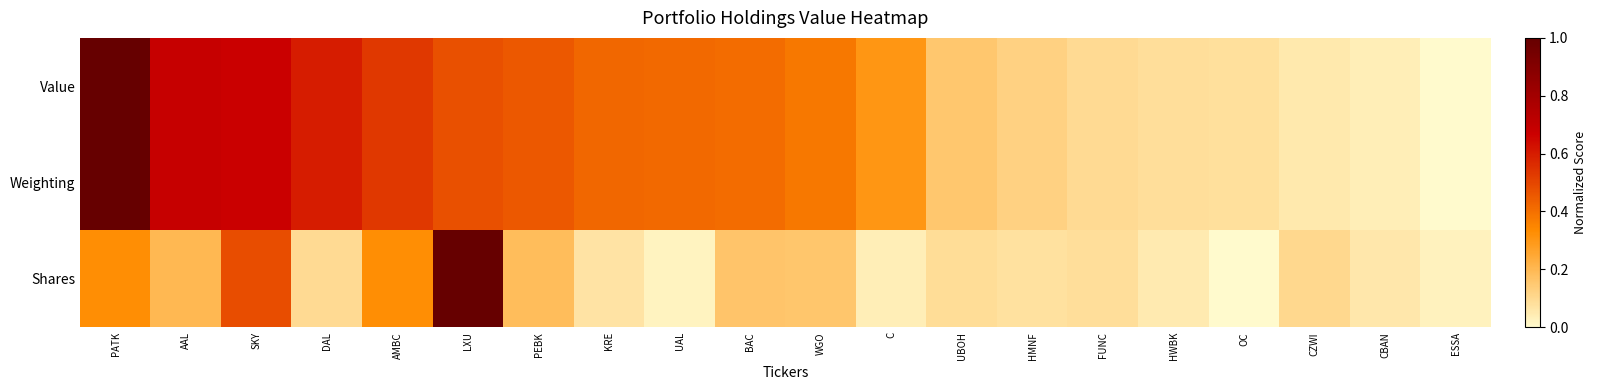

Between AMBC and C, which series saw the biggest shift?

Shares